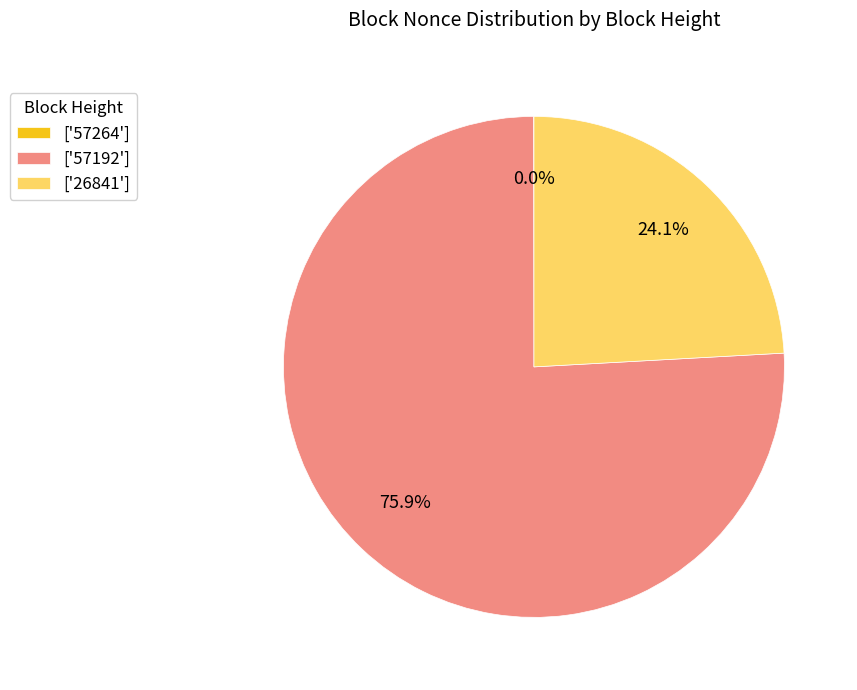

What is the majority slice?

['57192']